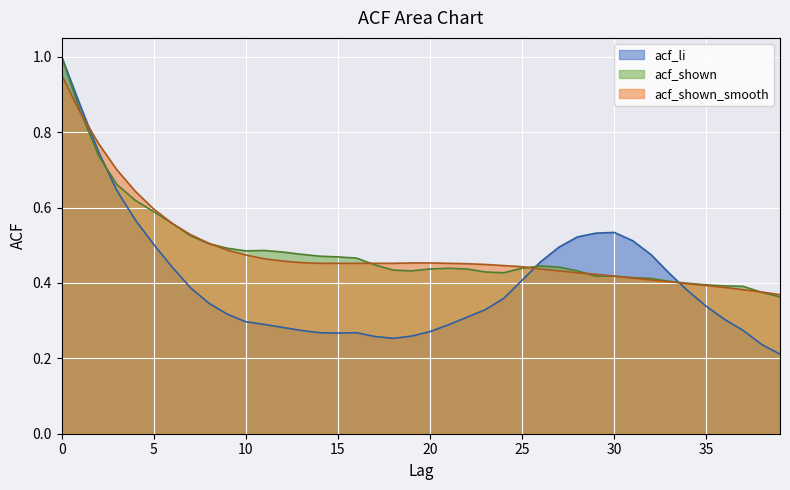

What is the average value of the acf_shown_smooth series?

0.5